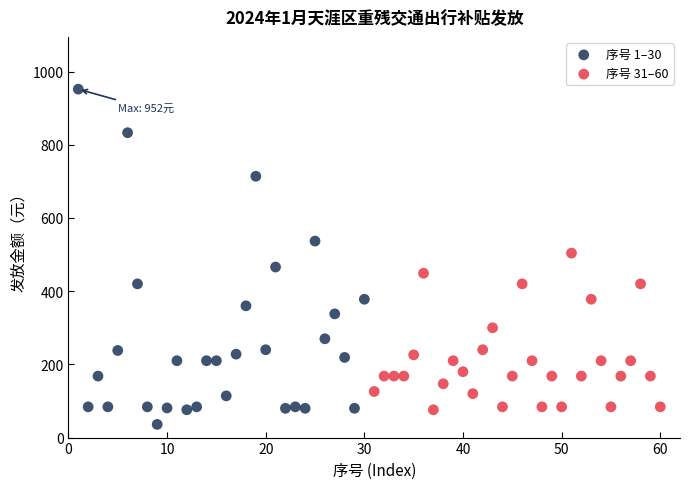

What are all the series names shown in the legend?

序号 1–30, 序号 31–60